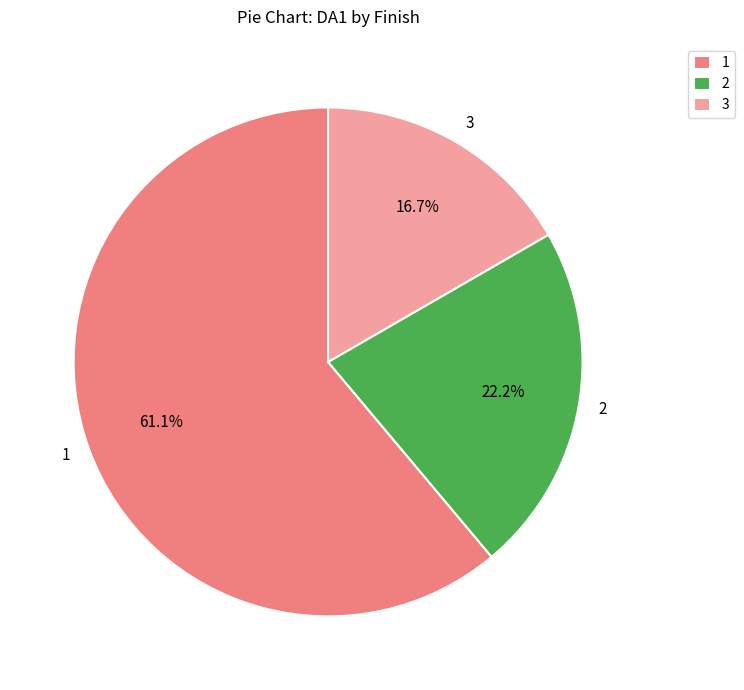

Which category has the smallest portion of the pie?

3